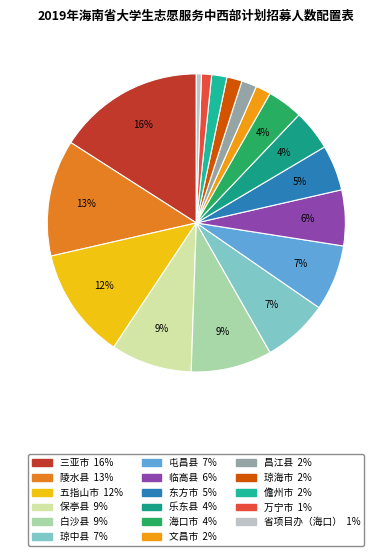

What is the total percentage of 万宁市 and 三亚市?

17.0%